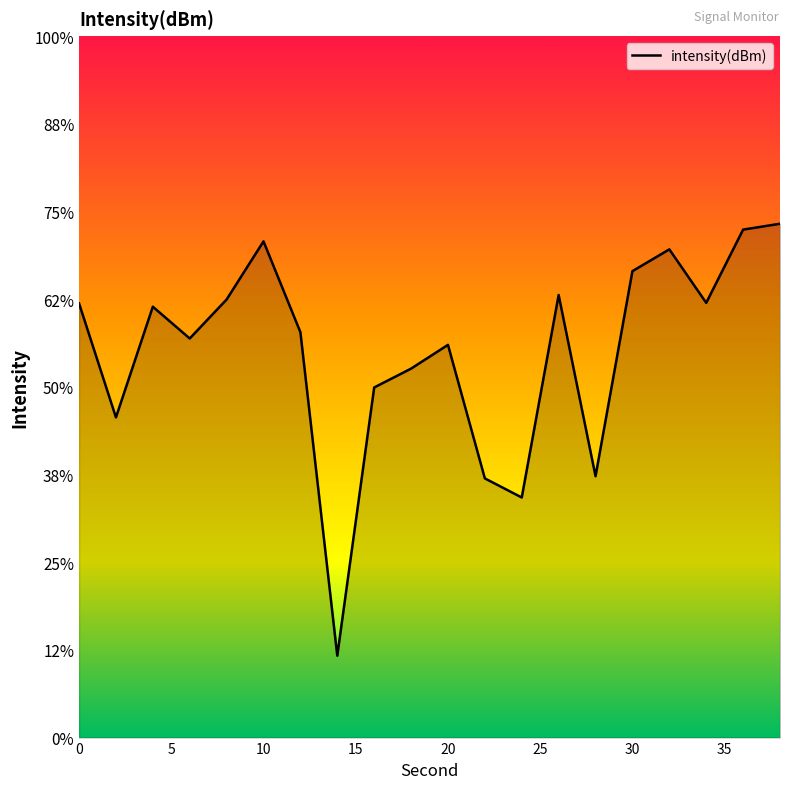

Reading left to right, list all the values displayed in this chart.

-125.2	-131.7	-125.4	-127.2	-125.0	-121.7	-126.9	-145.3	-130.0	-129.0	-127.6	-135.2	-136.3	-124.8	-135.1	-123.4	-122.2	-125.2	-121.0	-120.7